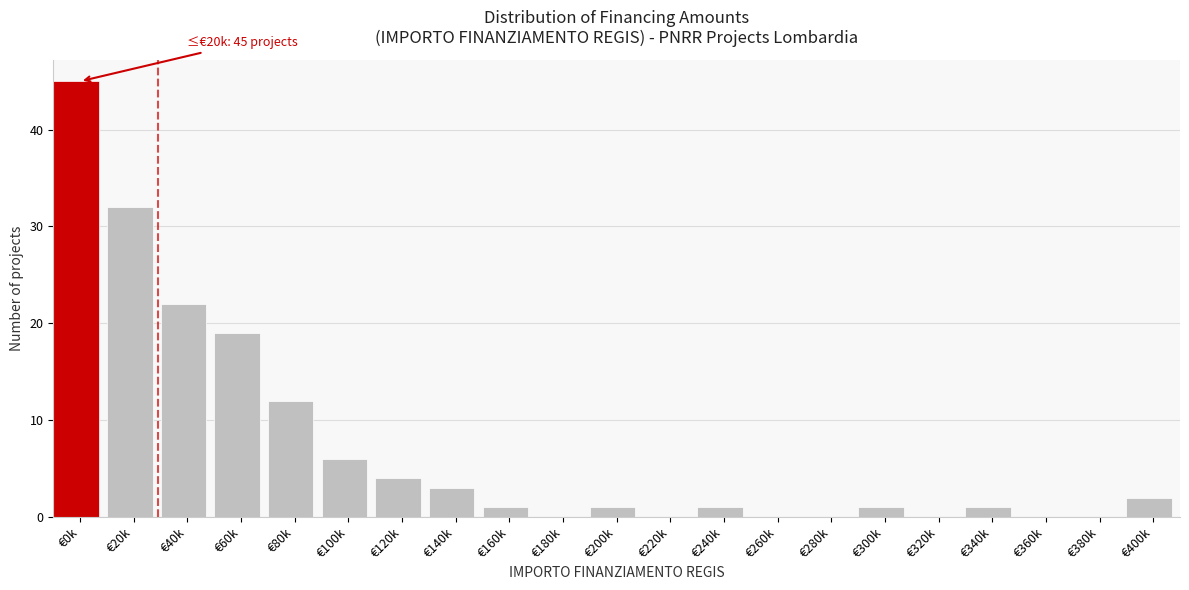

Reading right to left, list all the values displayed in this chart.

€400k=2	€380k=0	€360k=0	€340k=1	€320k=0	€300k=1	€280k=0	€260k=0	€240k=1	€220k=0	€200k=1	€180k=0	€160k=1	€140k=3	€120k=4	€100k=6	€80k=12	€60k=19	€40k=22	€20k=32	€0k=45